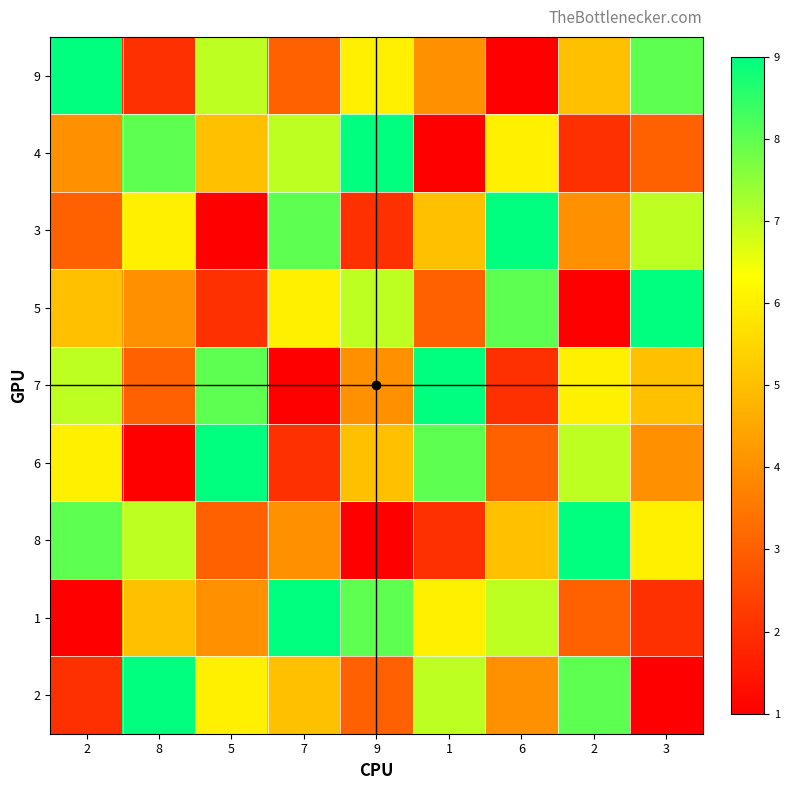

Reading left to right, transcribe all the data shown in this chart.

9: 2=9	8=2	5=7	7=3	9=6	1=4	6=1	2=5	3=8
4: 2=4	8=8	5=5	7=7	9=9	1=1	6=6	2=2	3=3
3: 2=3	8=6	5=1	7=8	9=2	1=5	6=9	2=4	3=7
5: 2=5	8=4	5=2	7=6	9=7	1=3	6=8	2=1	3=9
7: 2=7	8=3	5=8	7=1	9=4	1=9	6=2	2=6	3=5
6: 2=6	8=1	5=9	7=2	9=5	1=8	6=3	2=7	3=4
8: 2=8	8=7	5=3	7=4	9=1	1=2	6=5	2=9	3=6
1: 2=1	8=5	5=4	7=9	9=8	1=6	6=7	2=3	3=2
2: 2=2	8=9	5=6	7=5	9=3	1=7	6=4	2=8	3=1